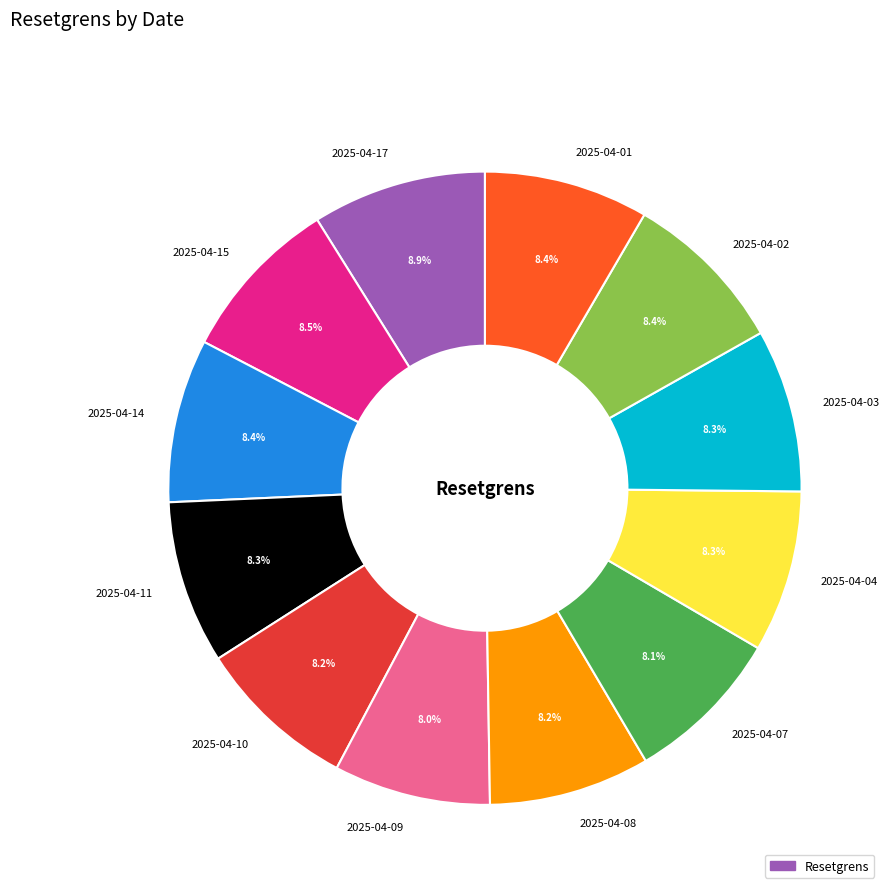

Combined, do 2025-04-07 and 2025-04-08 account for over 50%?

No